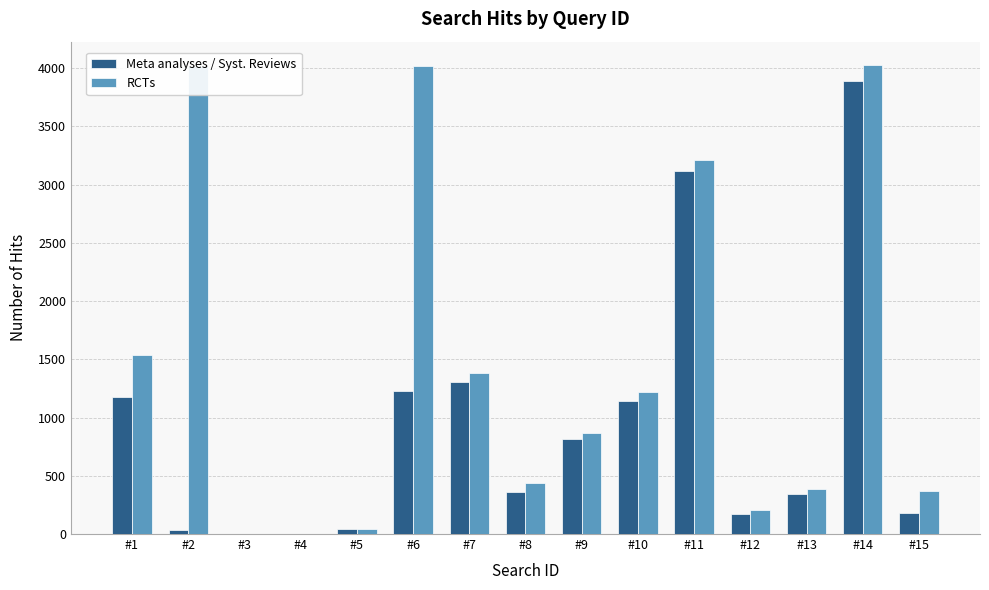

What is the sum of all Meta analyses / Syst. Reviews values?

13807